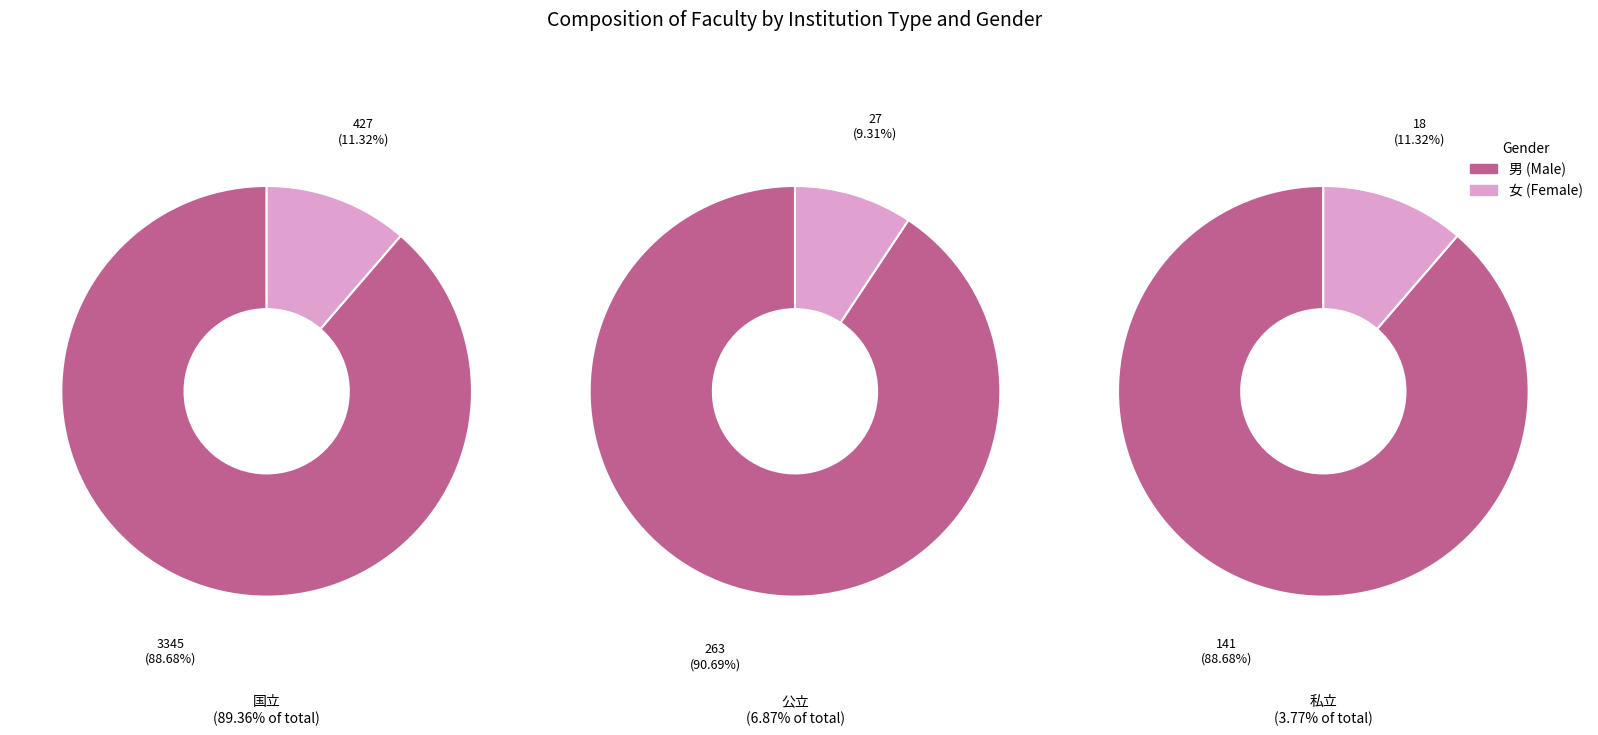

Which slice is the smallest?

2